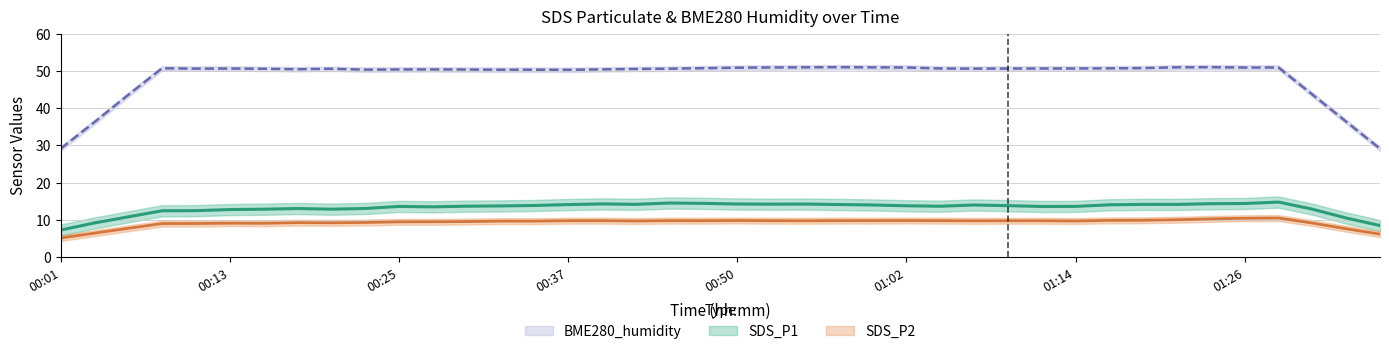

What position from the left is 00:28?

12